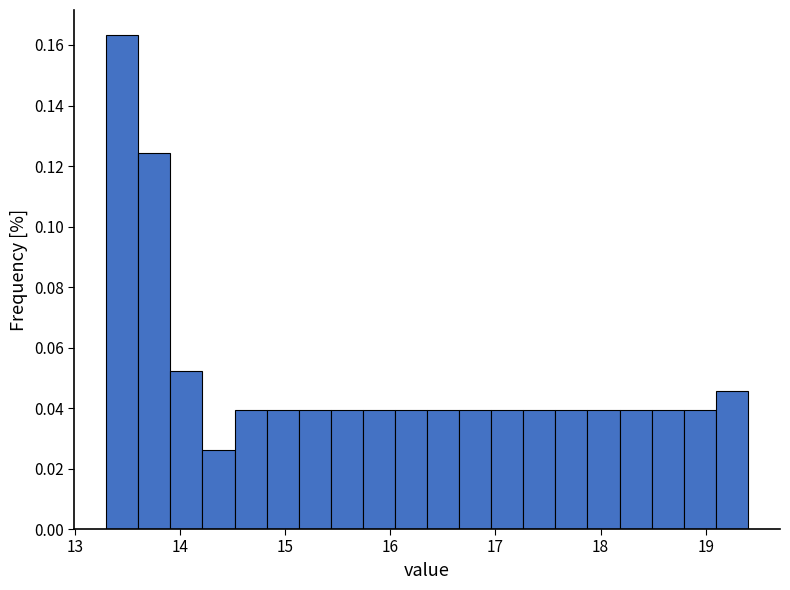

Read against the x-axis, roughly where is the centre of the tallest bar?

13.5